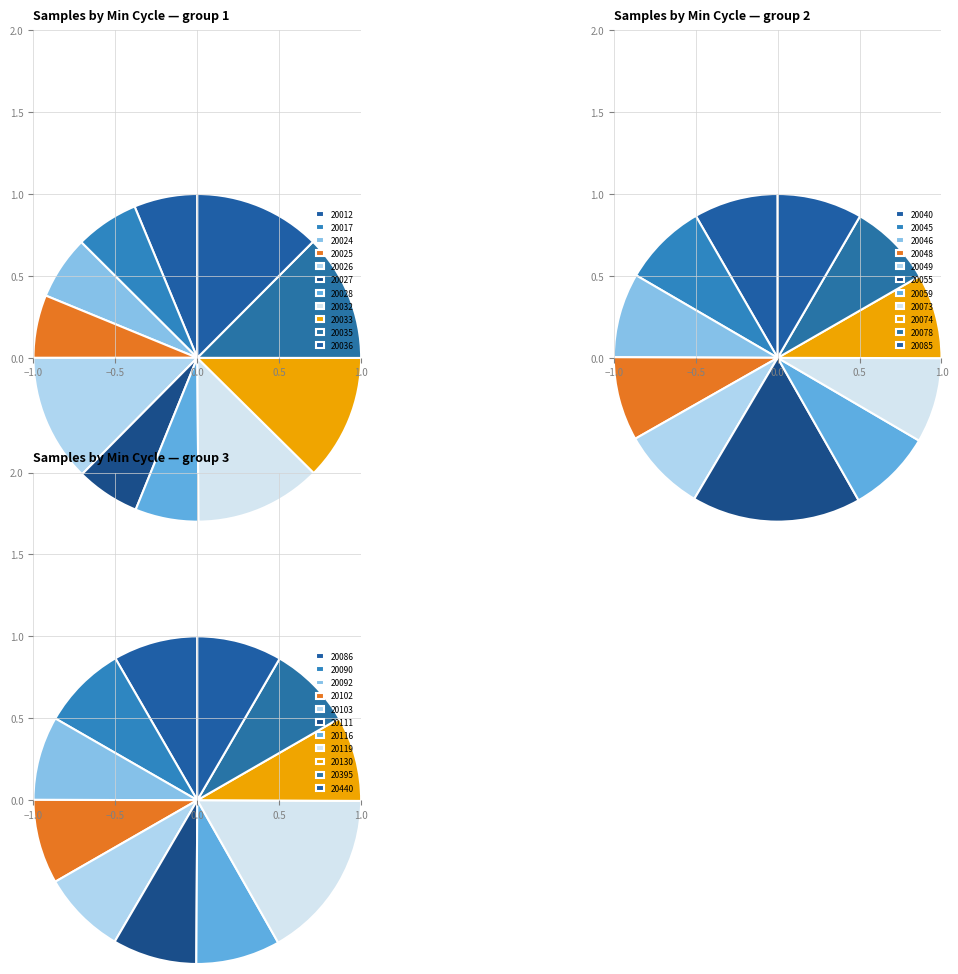

Which has a higher value, 20049 or 20032?

20032